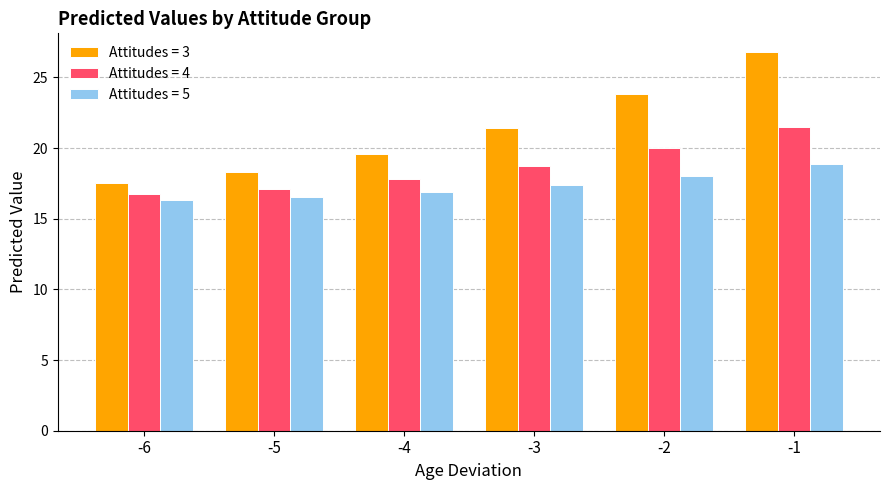

At which category is the sum across all series the highest?

-1